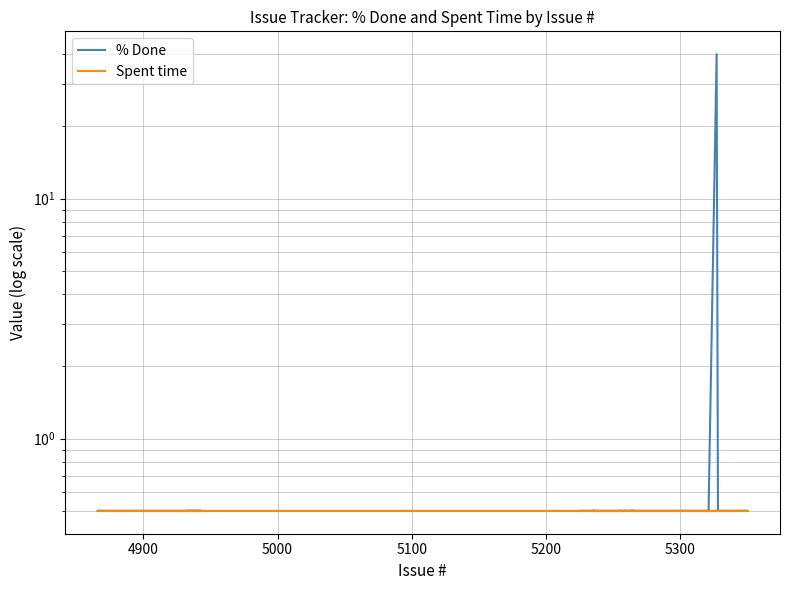

True or false: Spent time and % Done cross at least once.

False